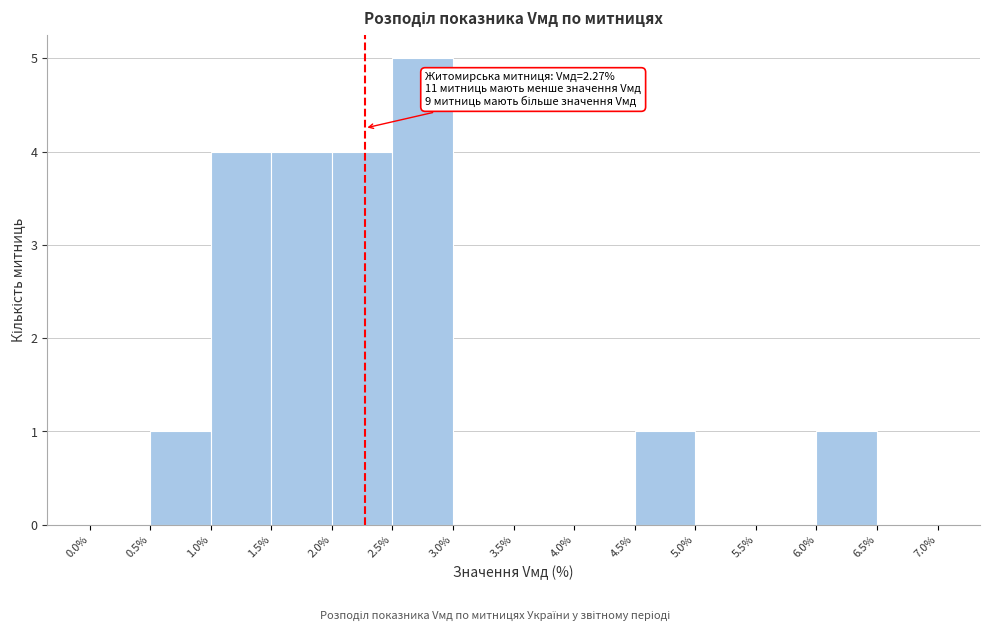

Over which range of the x-axis is the bar tallest?

2.5% to 3.0%